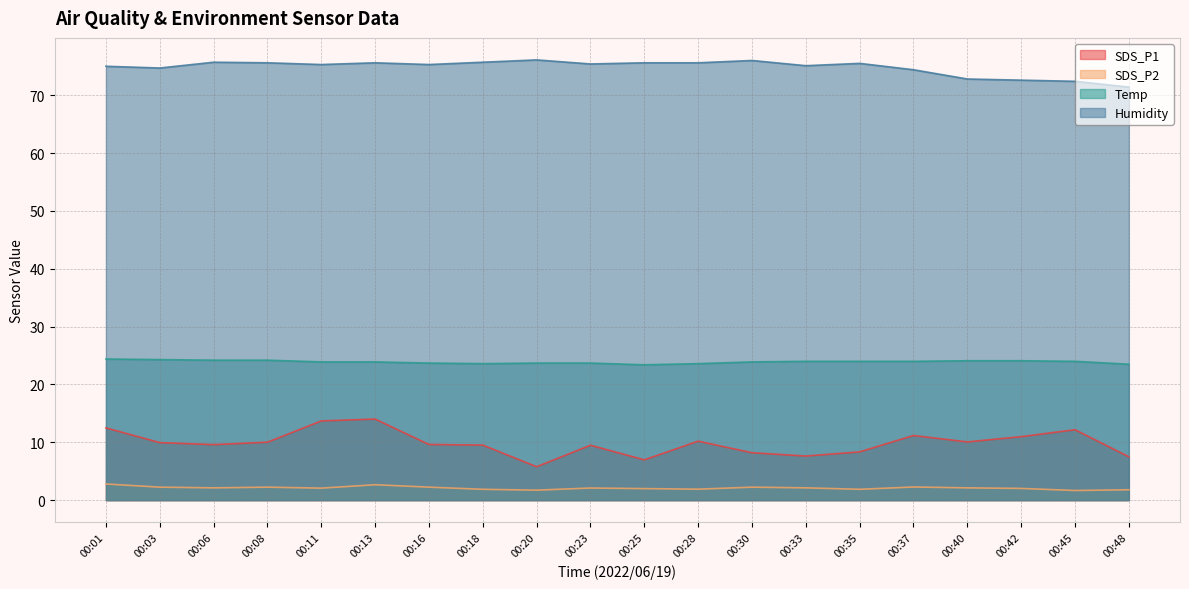

How many data points in SDS_P1 are above 9?

14